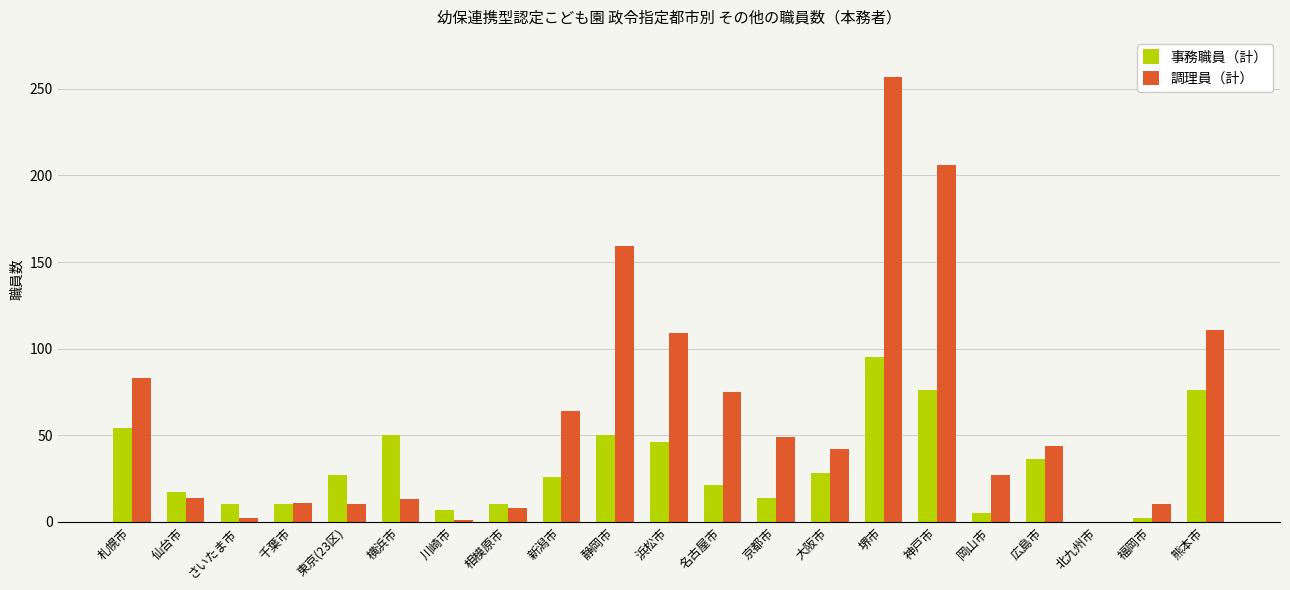

Which series changed the most between 仙台市 and 川崎市?

調理員（計）